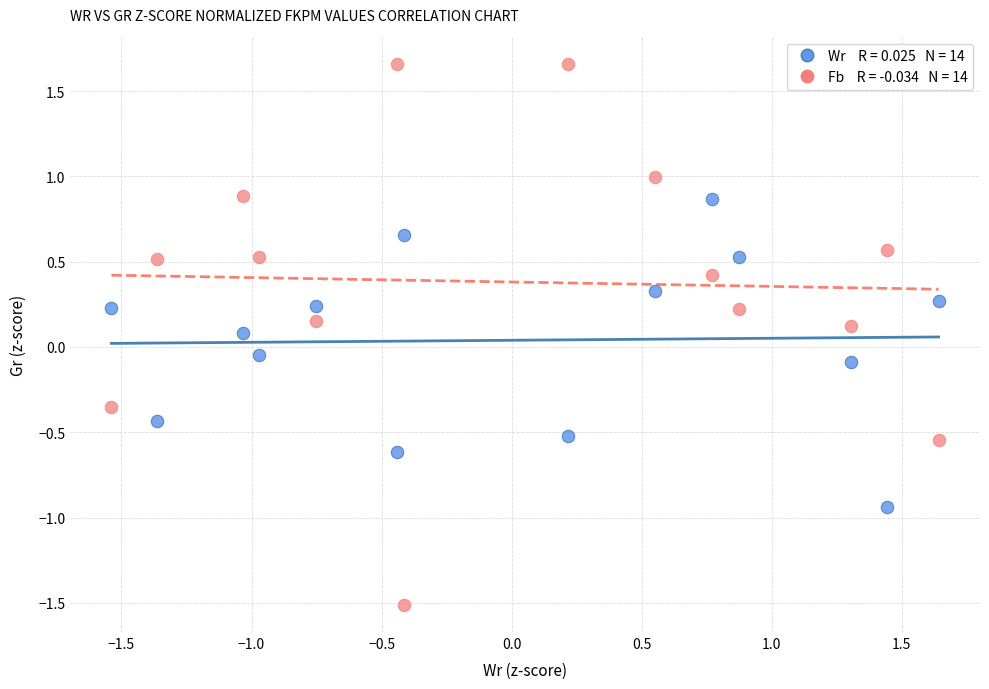

Across all data points, what is the range of X values (max minus min)?

3.2